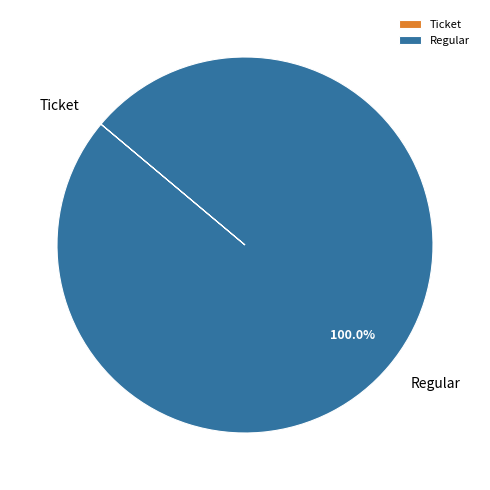

Is there a majority slice in this chart?

Yes